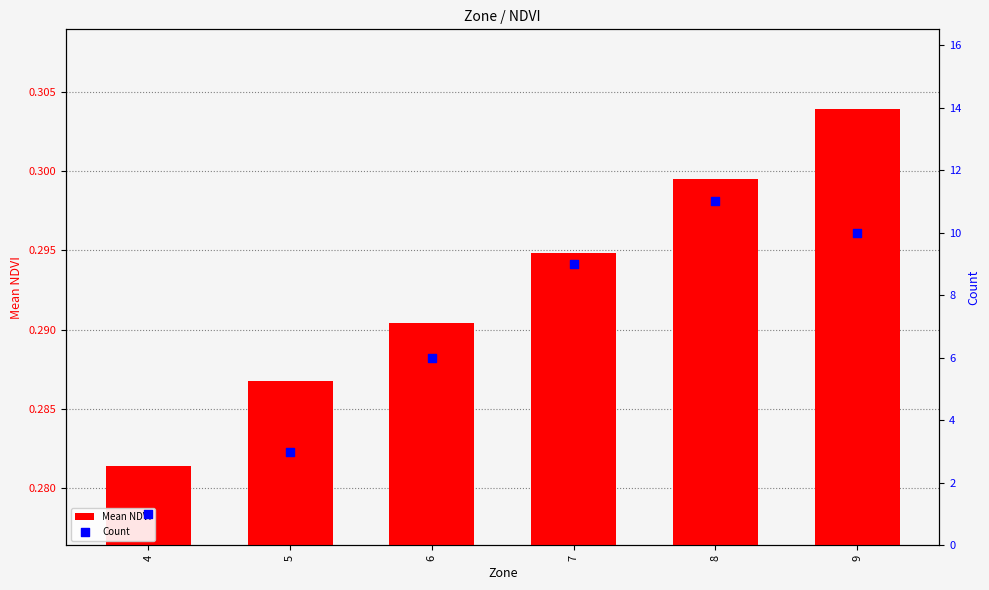

Is the value of Mean NDVI at 4 greater than the value of Count at 6?

No